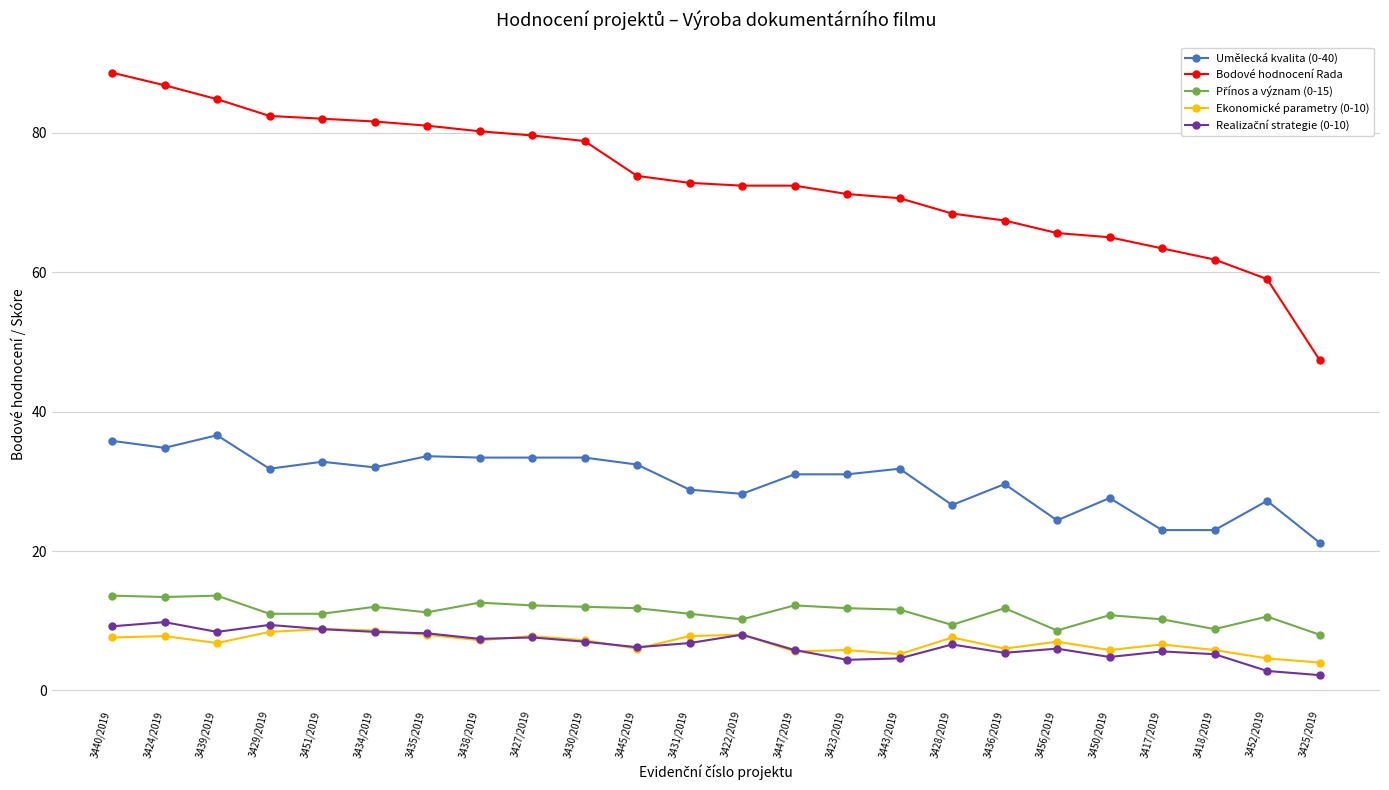

Which series has the largest total across all categories?

Bodové hodnocení Rada